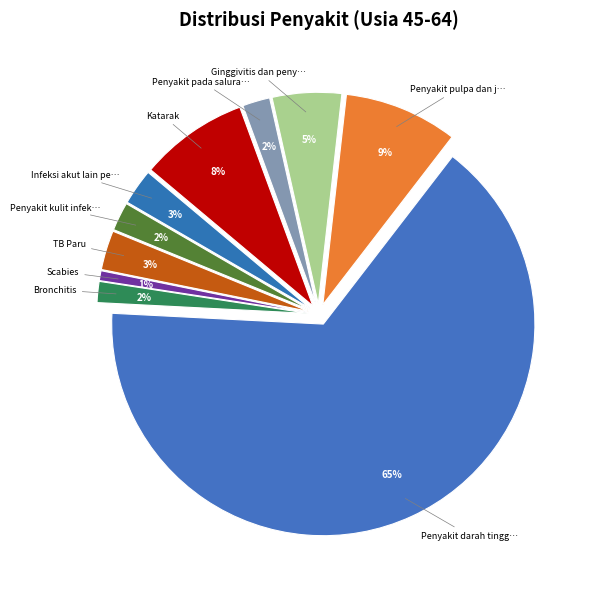

What is the ratio of the value at Penyakit darah tinggi to the value at TB Paru?

21.7